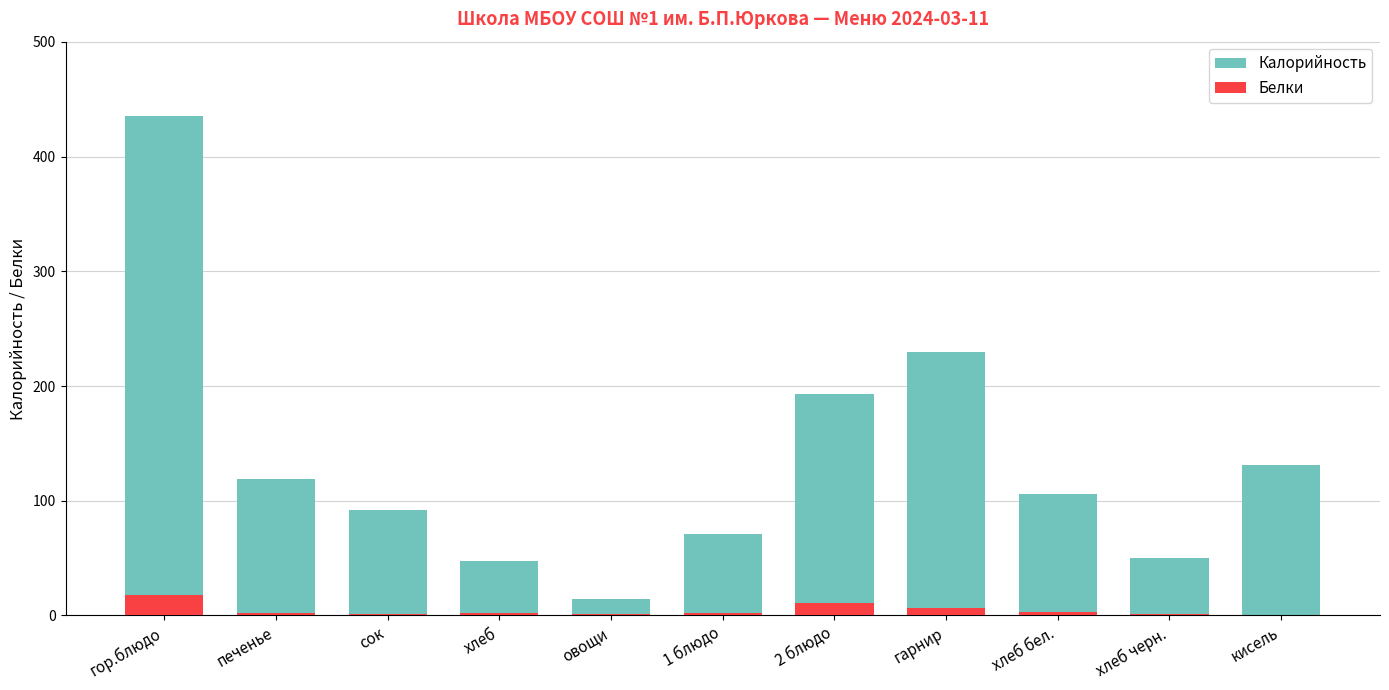

List the series in order of their peak value, lowest first.

Белки, Калорийность